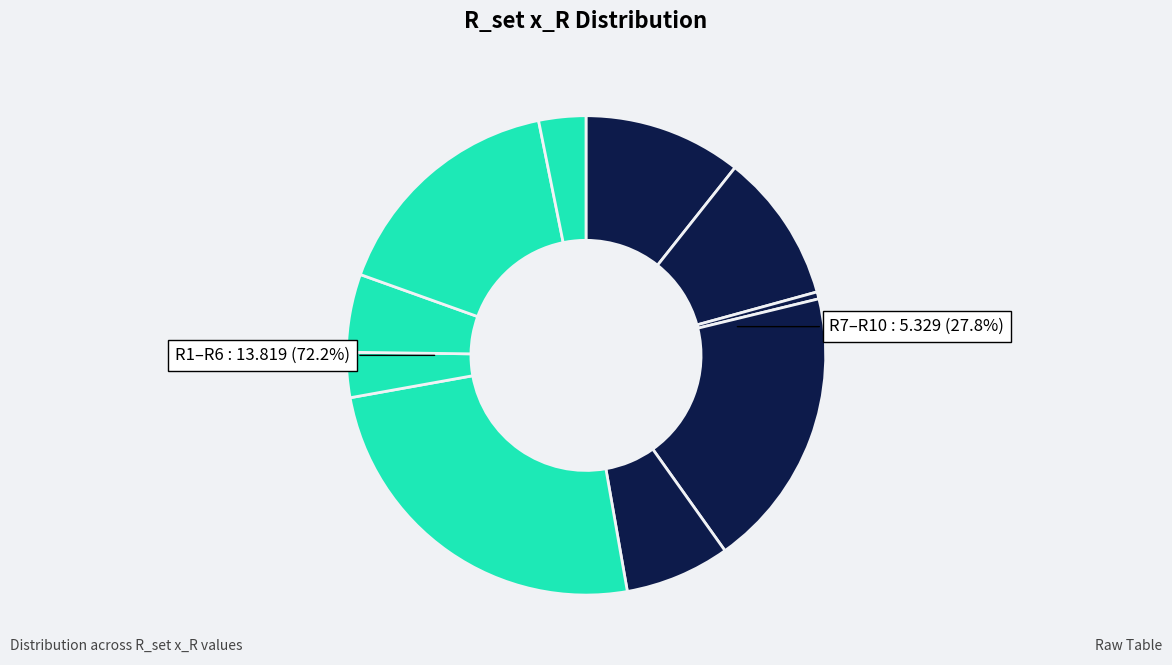

Is it true that R5 is 7% of the pie?

True